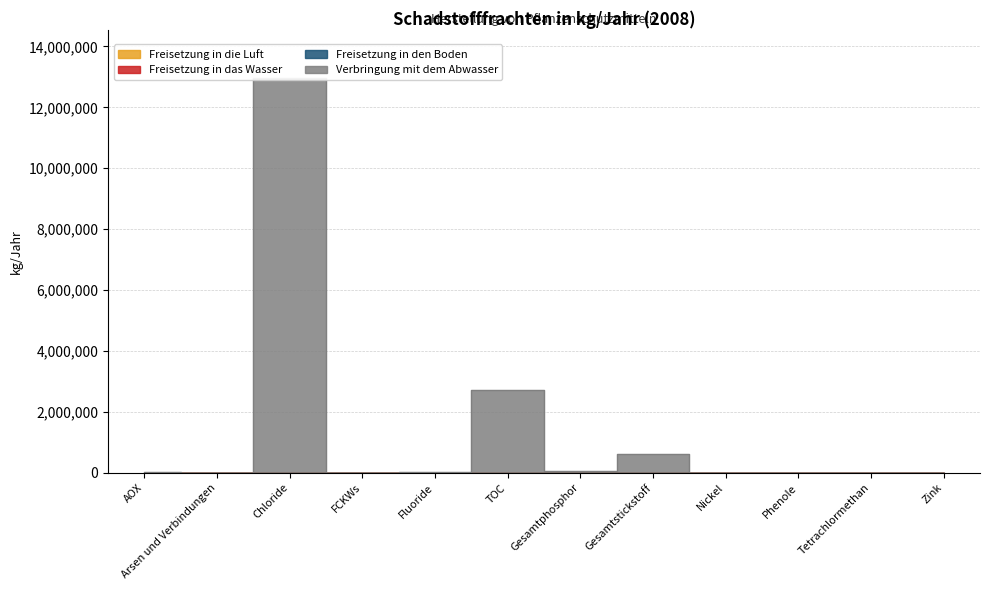

Where is Freisetzung in die Luft nearest to the value 110?

AOX